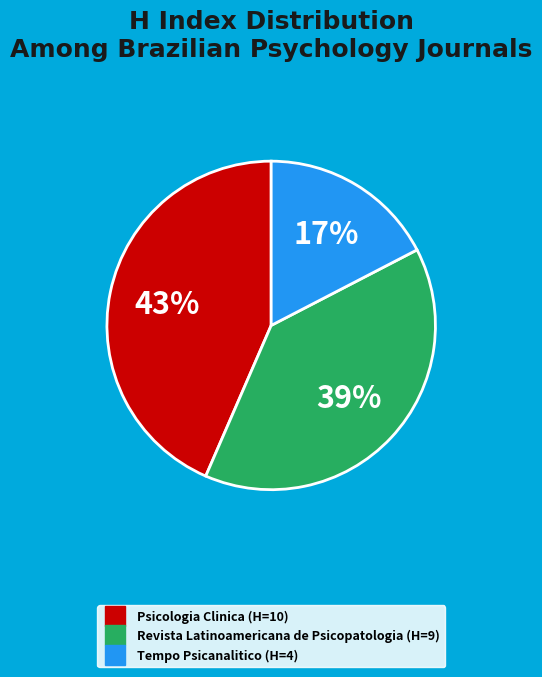

Which has a higher value, Revista Latinoamericana de Psicopatologia or Psicologia Clinica?

Psicologia Clinica